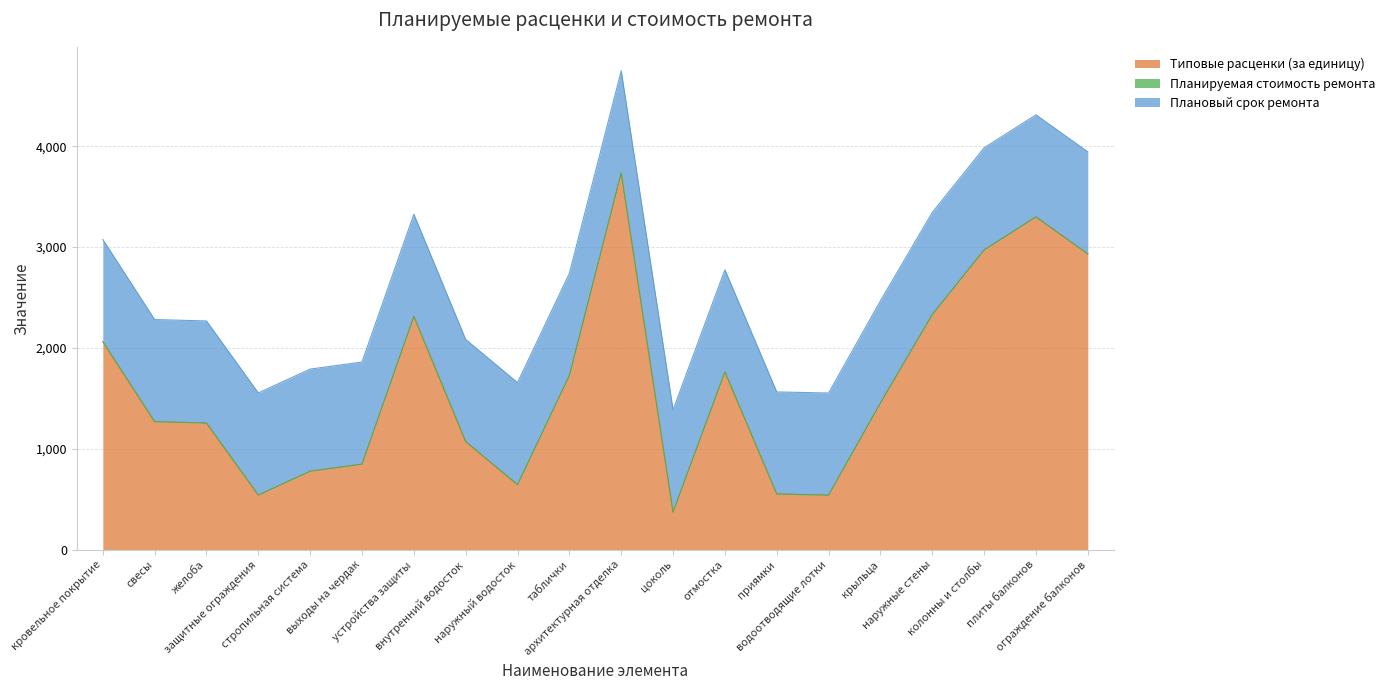

At how many categories does at least one series exceed 3549?

1